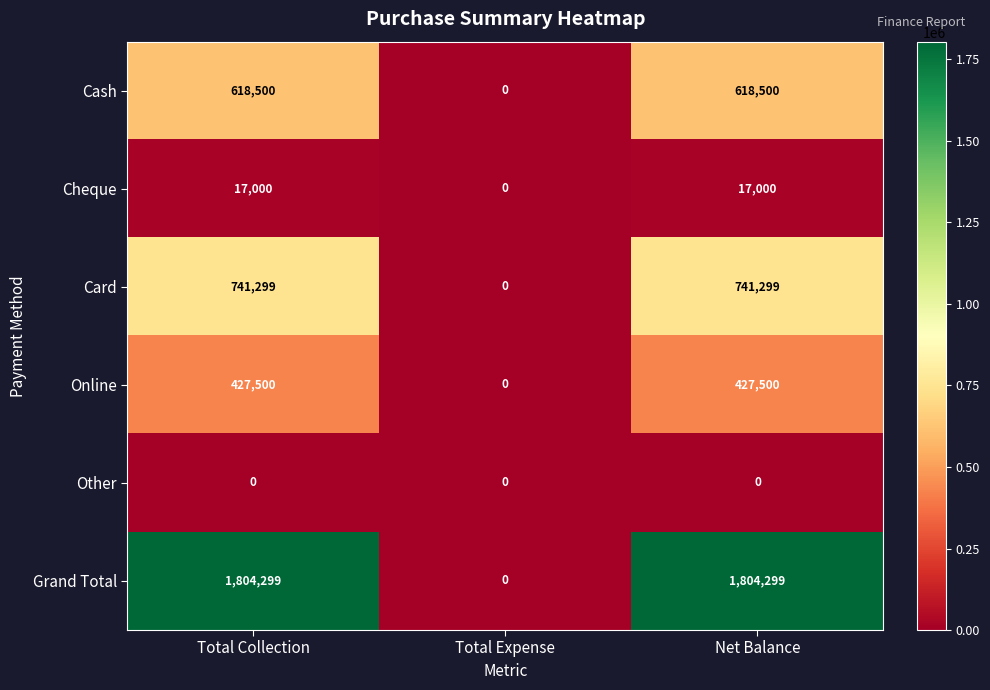

What value does the Grand Total series have at Net Balance, to the nearest 10?

1804300